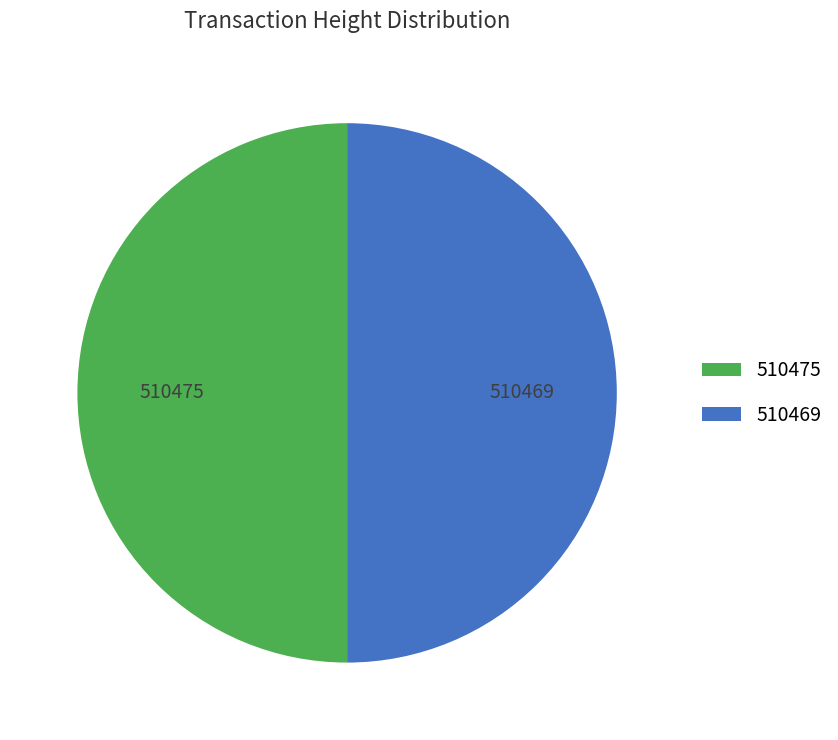

The 510475 slice represents 50% of the pie. True or false?

True